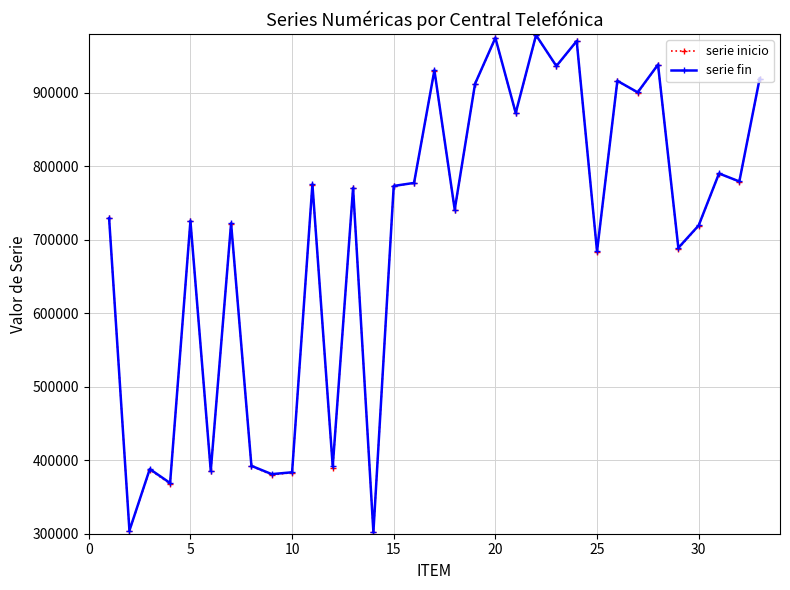

Which series has the largest range (max minus min)?

serie fin